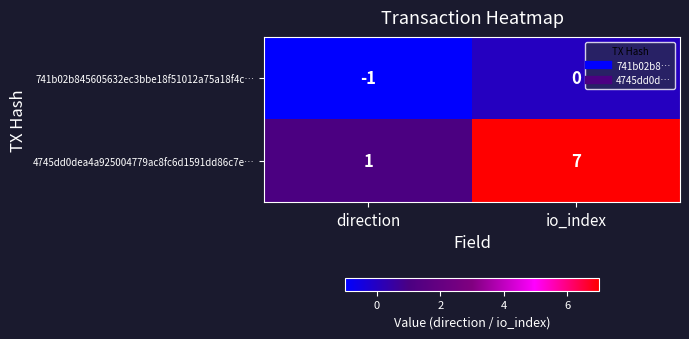

Reading right to left, extract all data points from this chart.

741b02b845605632ec3bbe18f51012a75a18f4c…: io_index=0	direction=-1
4745dd0dea4a925004779ac8fc6d1591dd86c7e…: io_index=7	direction=1